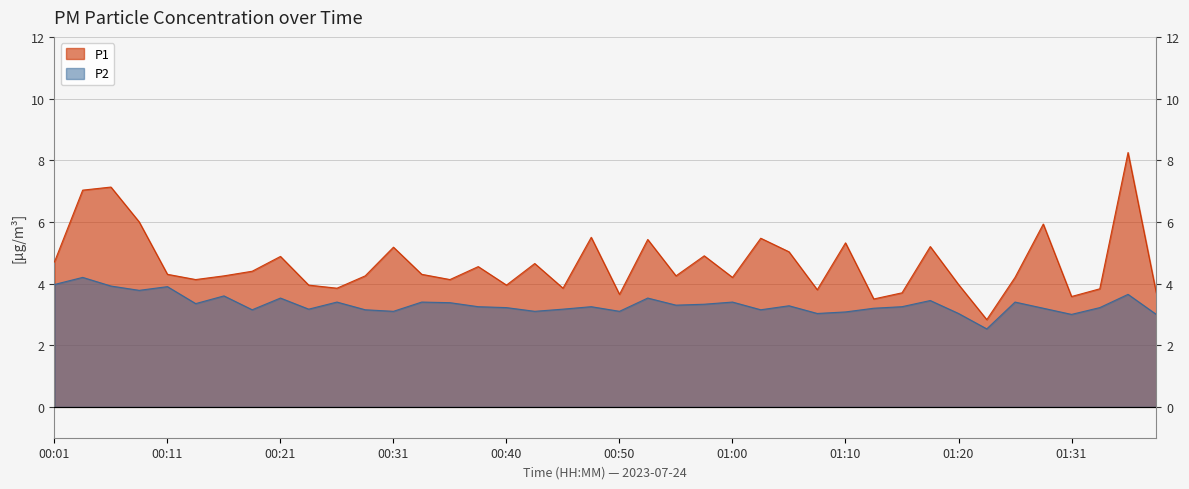

At how many categories does at least one series exceed 5?

12